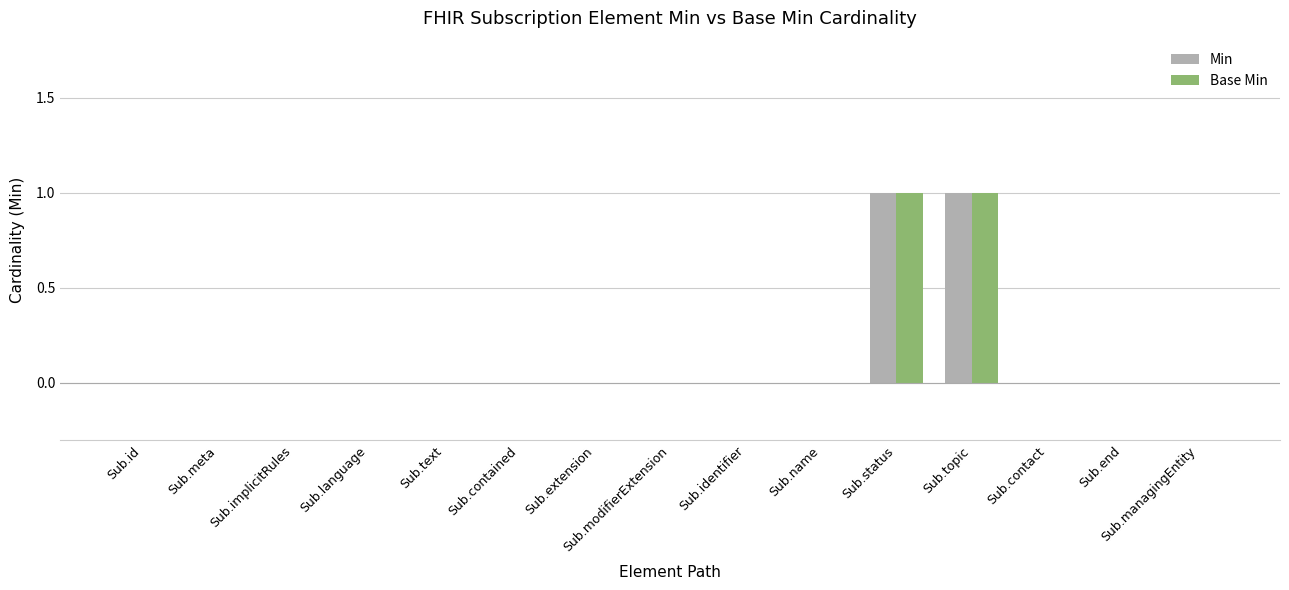

The Min series shows -1 at Sub.identifier. True or false?

False